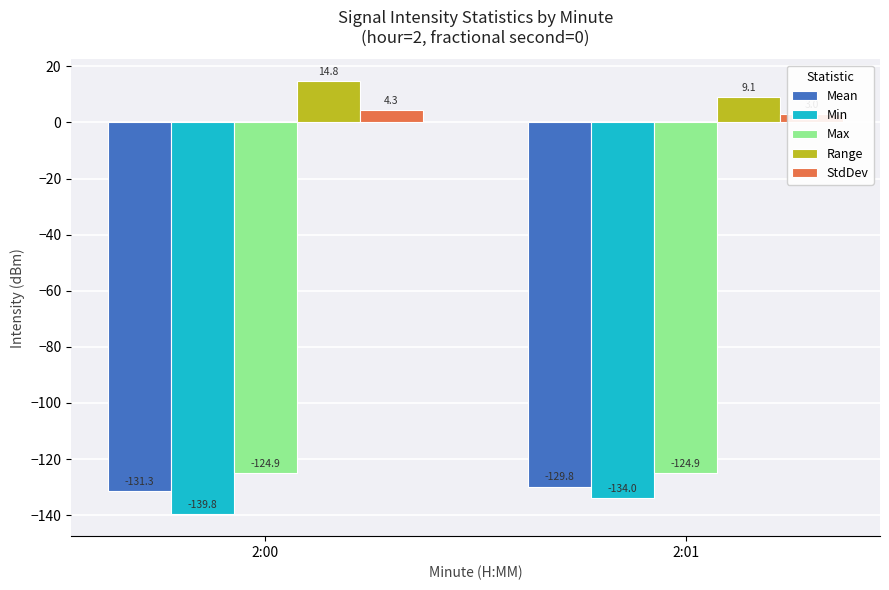

What is the difference between the StdDev values at 2:01 and 2:00?

1.3